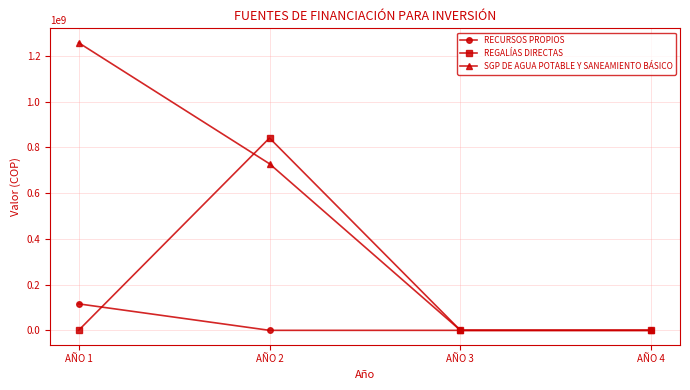

At which category is the sum across all series the highest?

AÑO 2